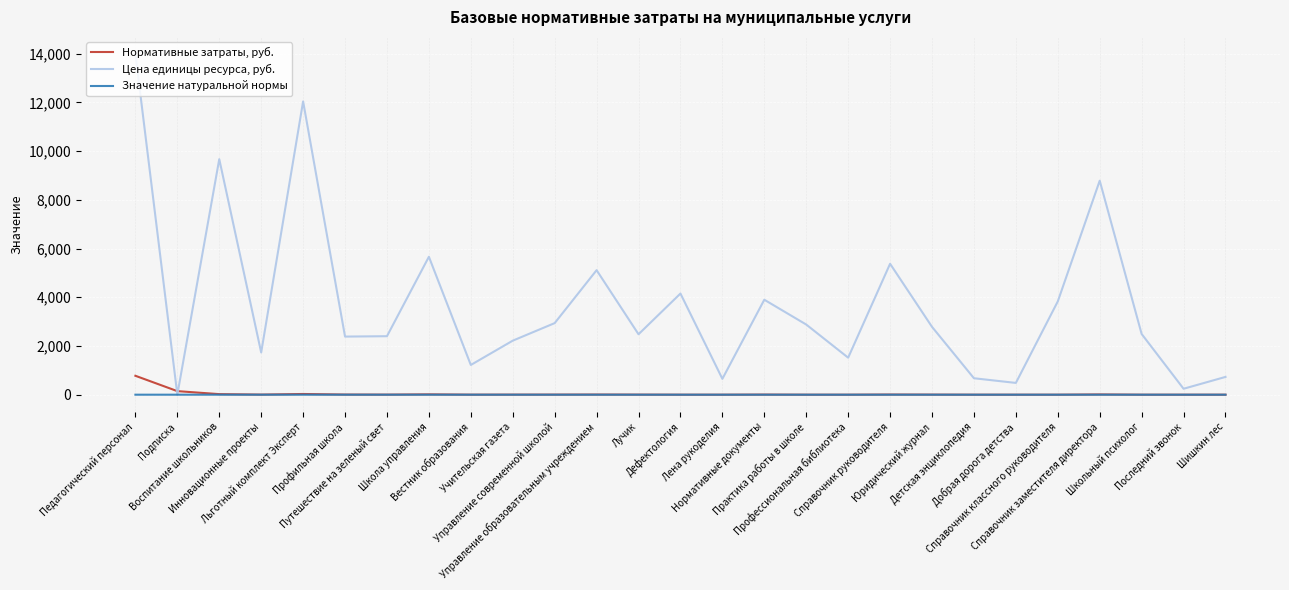

Is this an area chart (filled region under the line)?

No